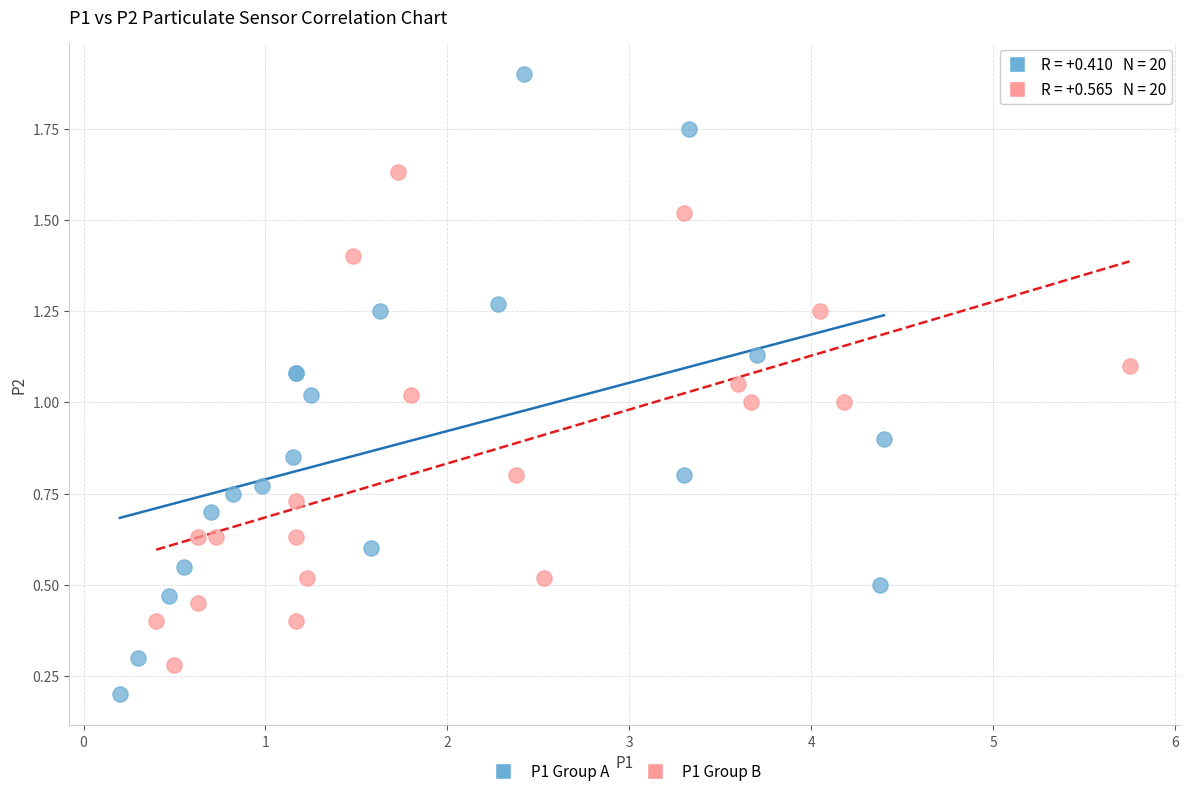

Which series reaches the maximum Y coordinate?

P1 Group A